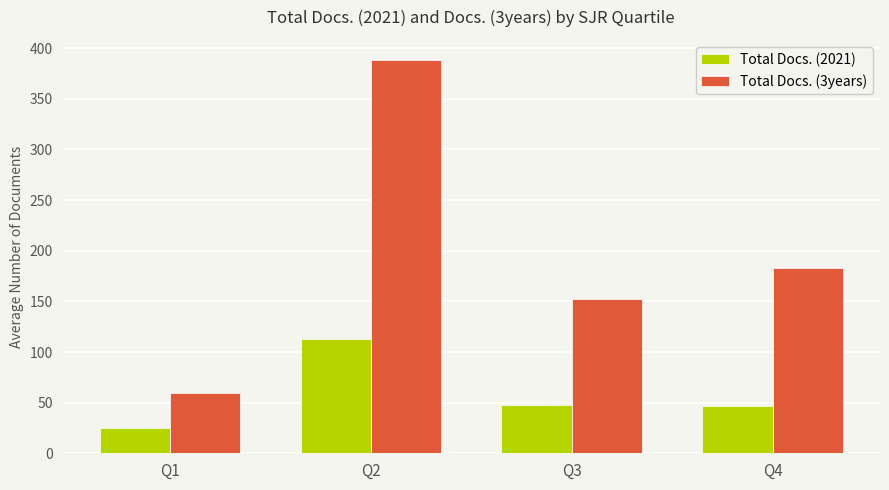

How many bars are there in total?

8